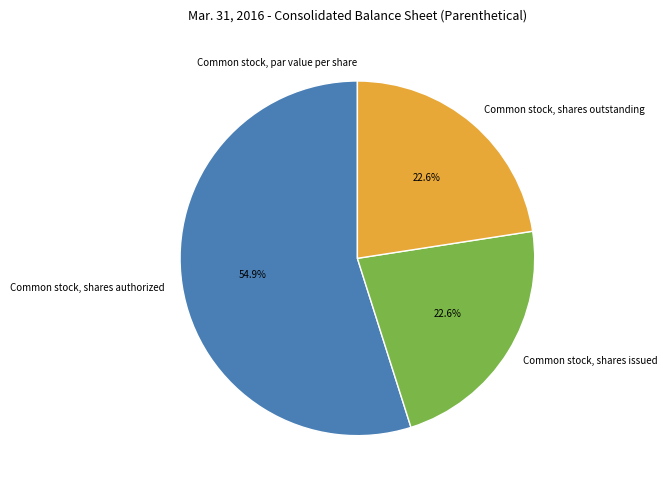

What is the largest slice in the pie chart?

Common stock, shares authorized